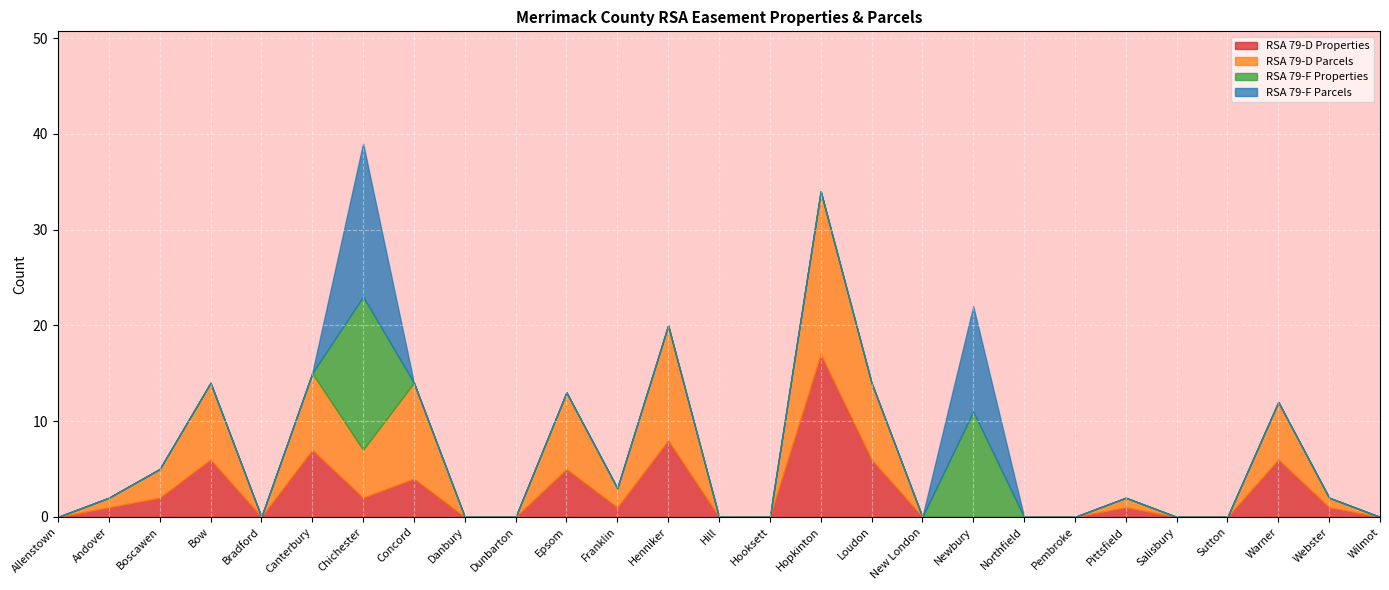

What is the difference between the RSA 79-D Parcels values at Boscawen and Loudon?

5